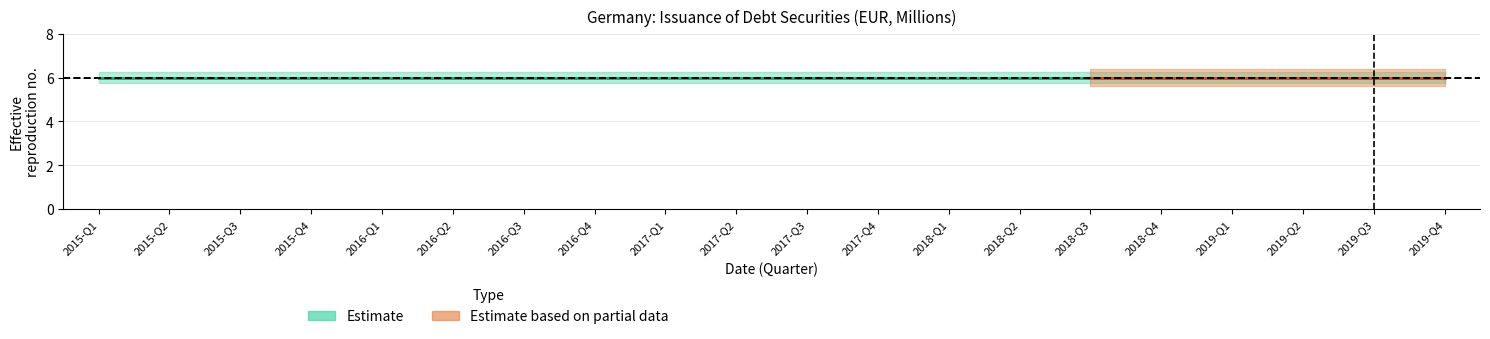

True or false: UNIT_MULT has a value of 6 at 2016-Q1.

True